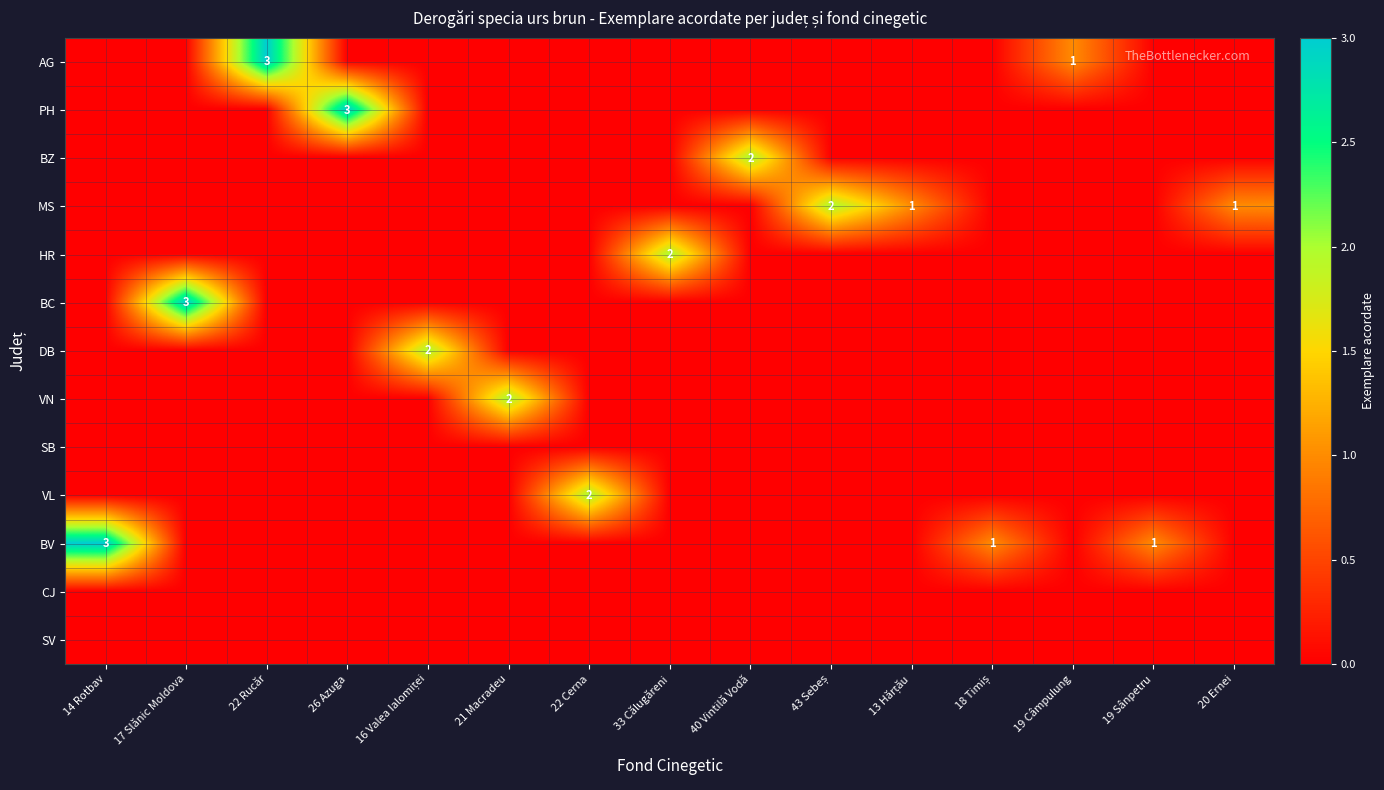

What is the total value across all series at 22 Rucăr?

3